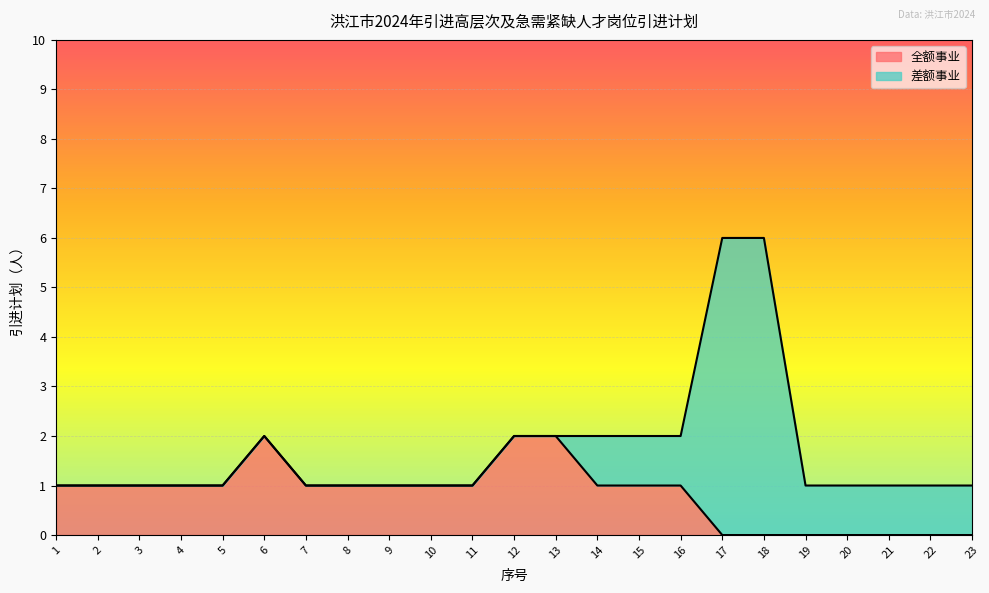

List the labels in order of value, largest first.

6, 12, 13, 1, 2, 3, 4, 5, 7, 8, 9, 10, 11, 14, 15, 16, 17, 18, 19, 20, 21, 22, 23